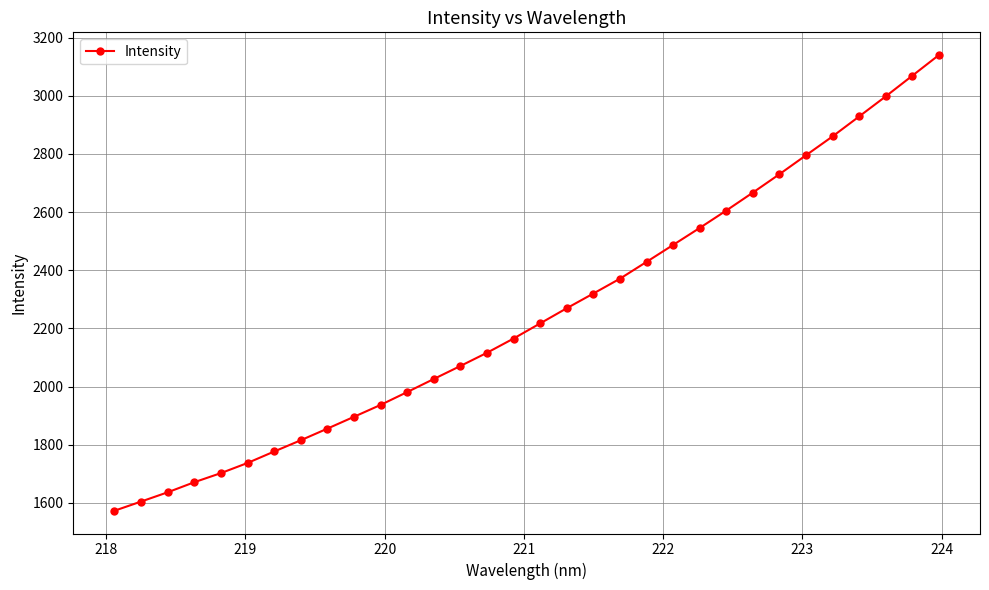

What is the maximum value shown in the chart?

3140.0